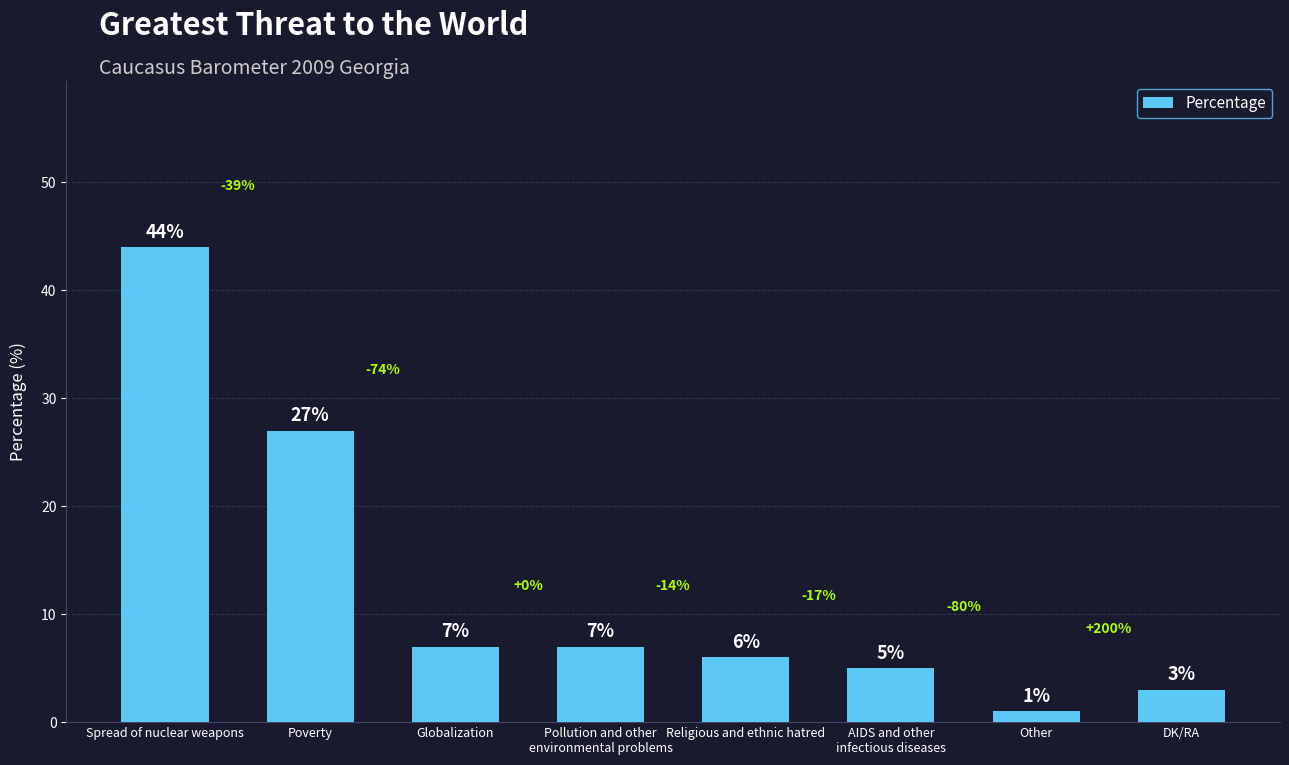

Is it true that the value at Poverty is 27?

True